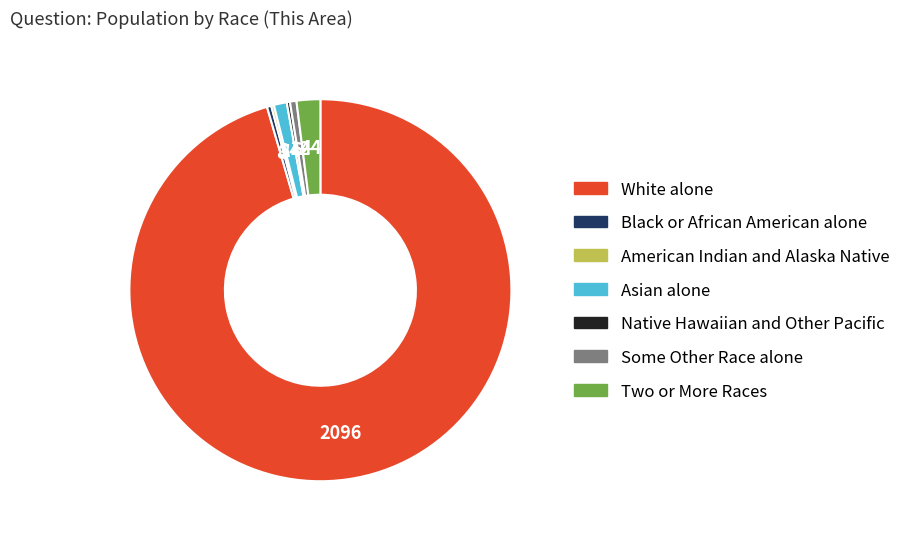

Is it true that White alone is 95% of the pie?

True